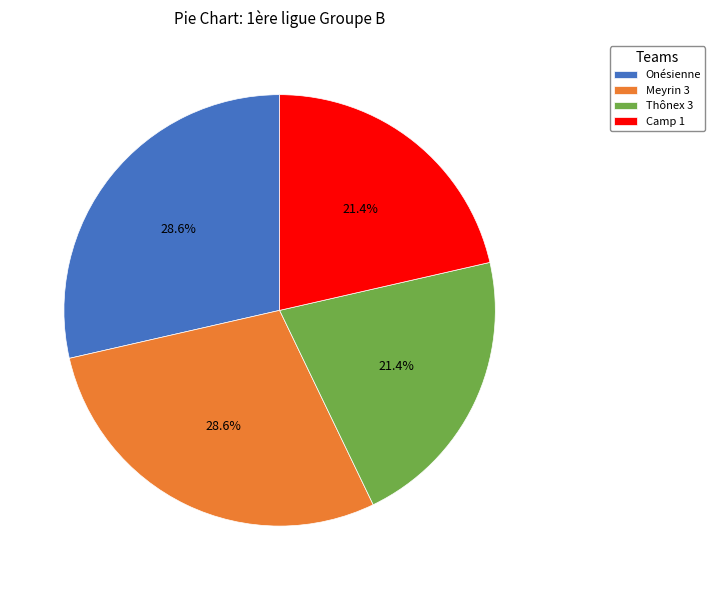

What is the ratio of the value at Thônex 3 to the value at Camp 1?

1.0